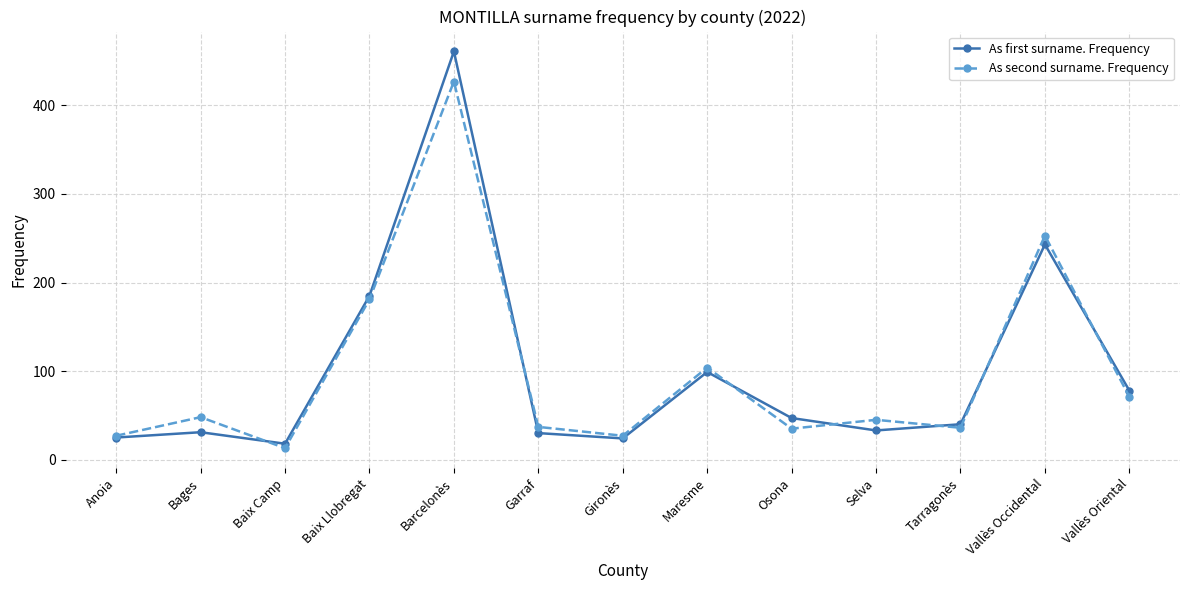

What is the average value of the As second surname. Frequency series?

100